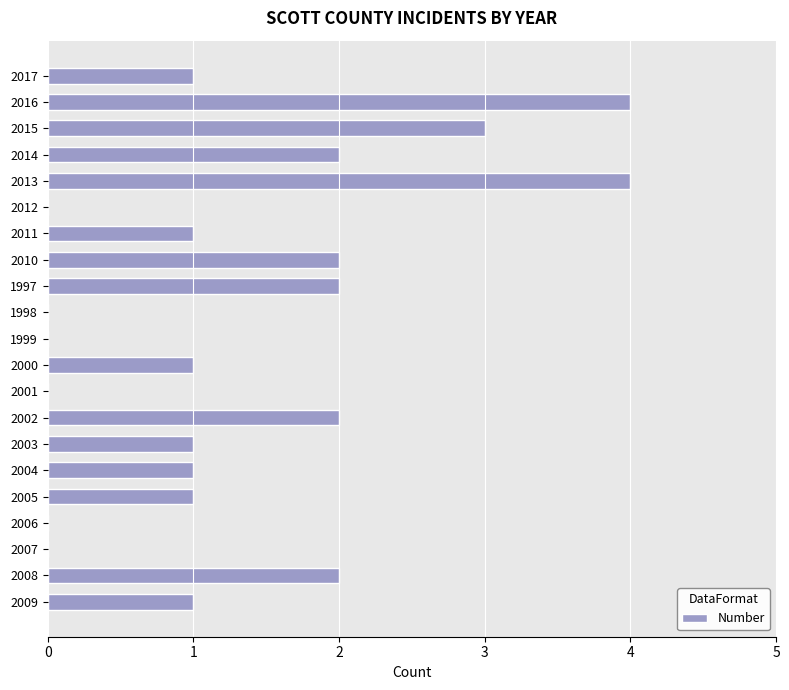

True or false: the data shows 2 at 2008.

True